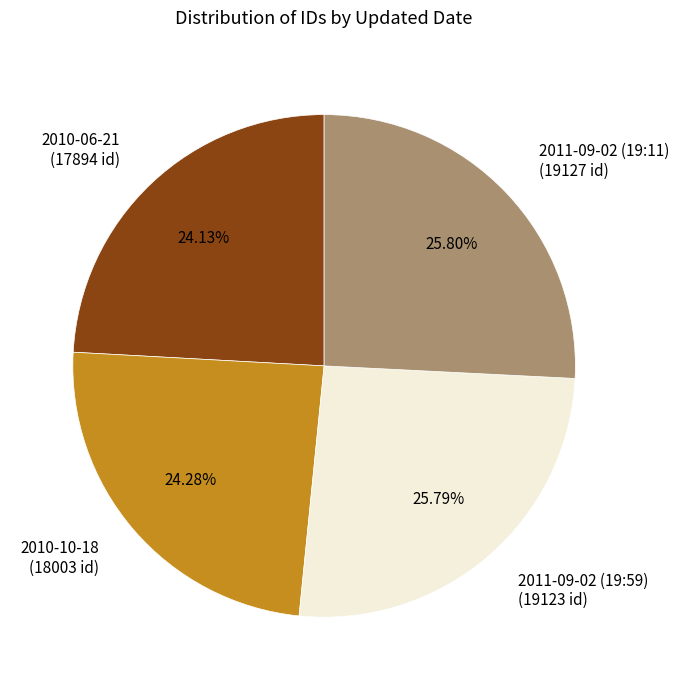

The 2010-06-21 slice represents 12% of the pie. True or false?

False